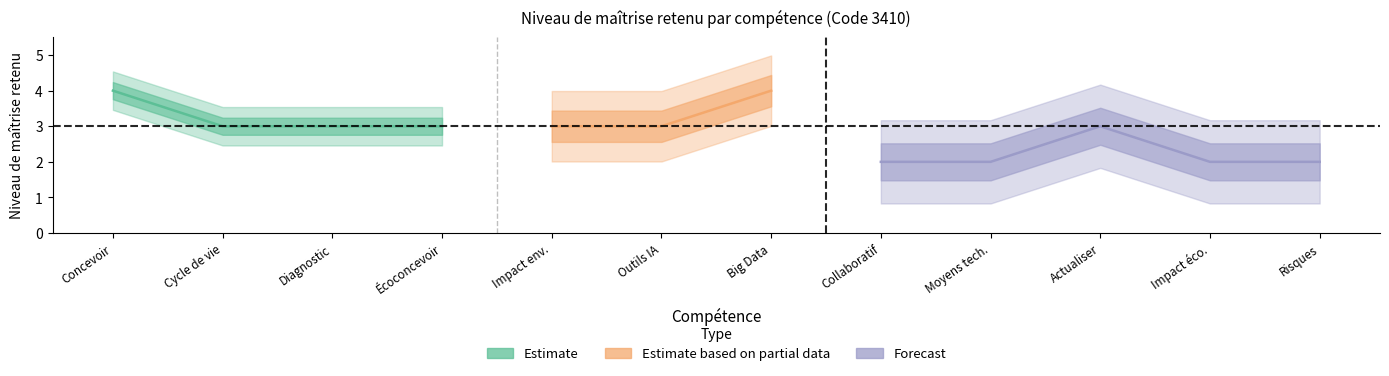

Reading left to right, transcribe all the data shown in this chart.

4	3	3	3	3	3	4	2	2	3	2	2